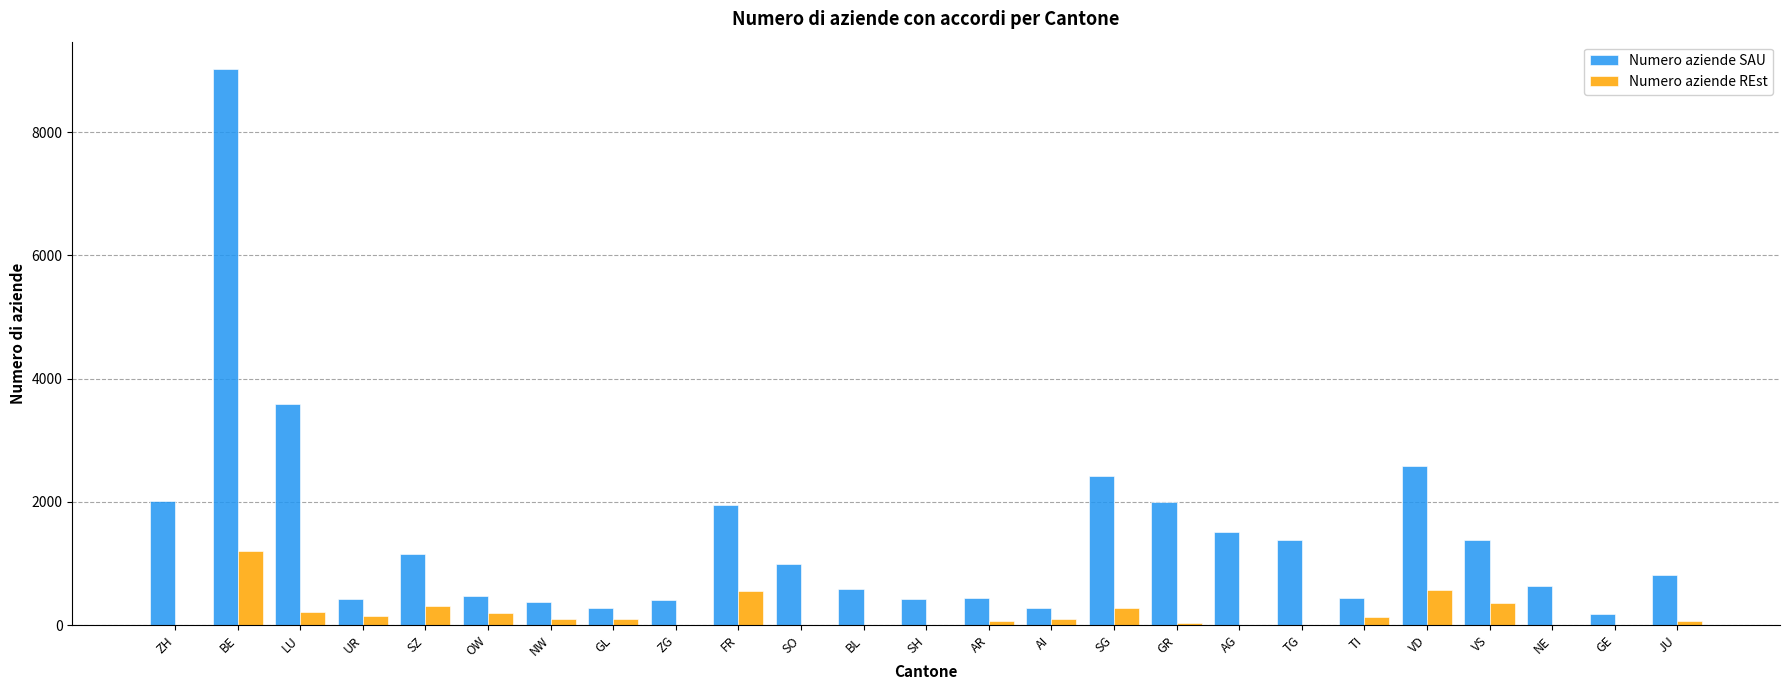

What are all the series names shown in the legend?

Numero aziende SAU, Numero aziende REst